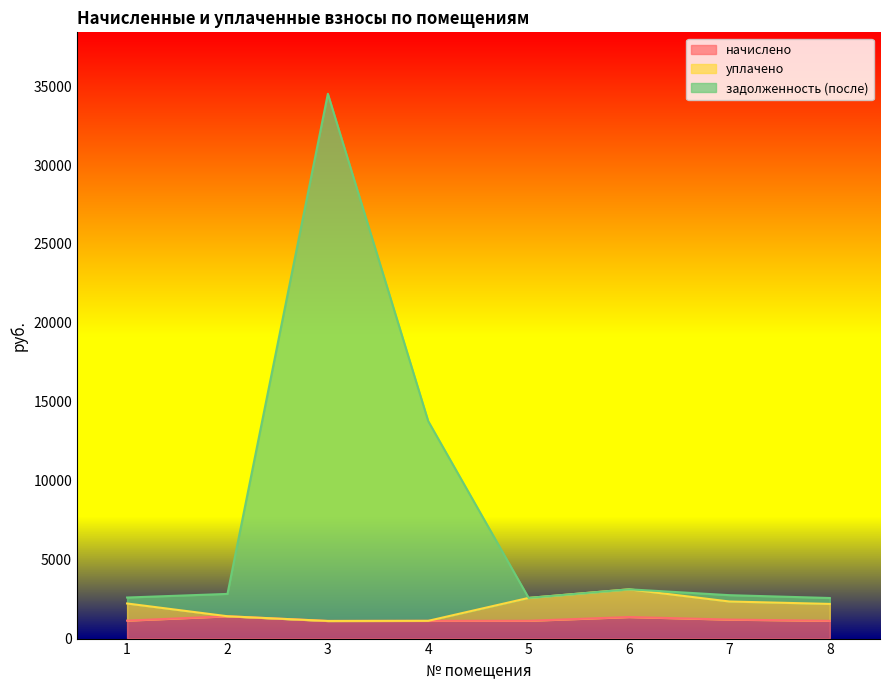

What is the average value of the уплачено series?

2015.4